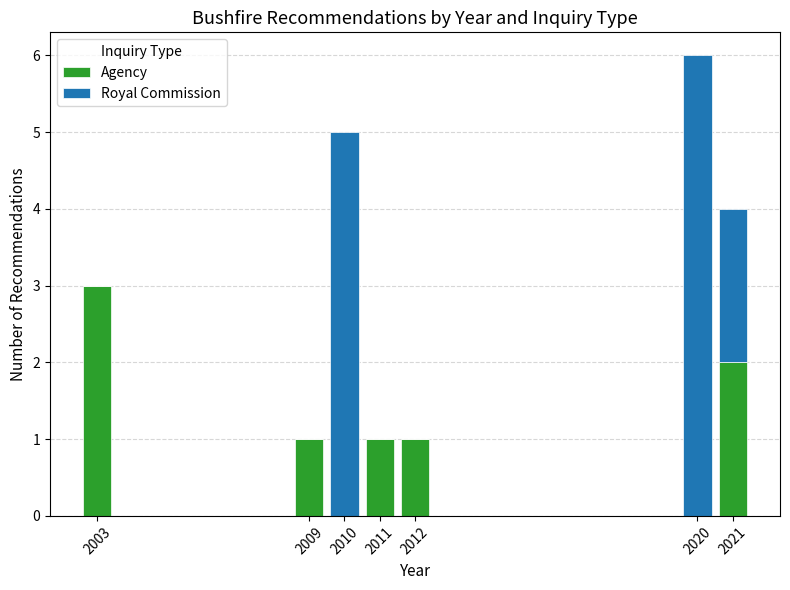

Reading left to right, transcribe the values for Agency.

2003=3	2009=1	2010=0	2011=1	2012=1	2020=0	2021=2